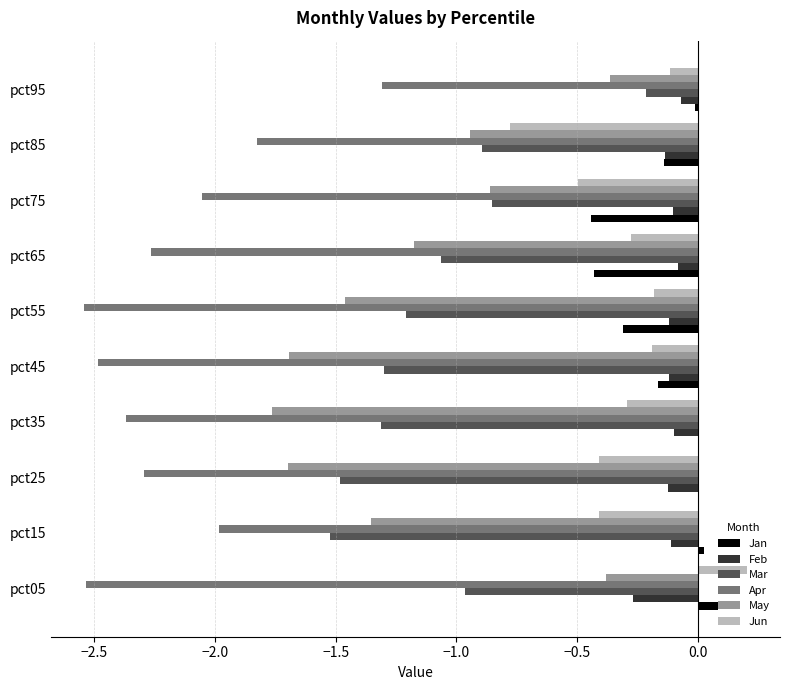

Is the value of Mar at pct85 greater than the value of Apr at pct95?

Yes